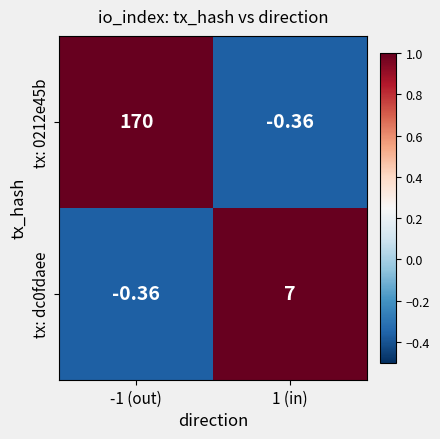

How many data points does each series have?

2